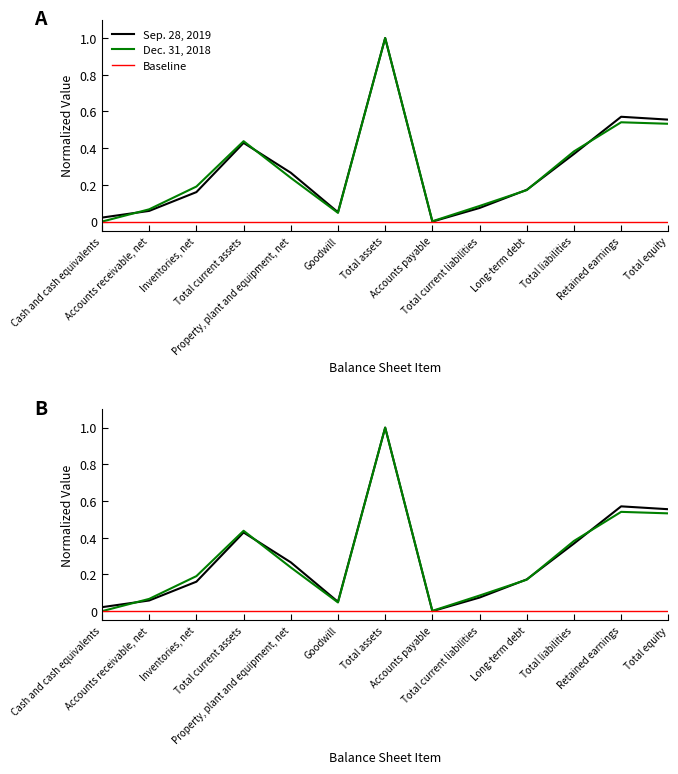

Between Inventories, net and Total liabilities, which is larger?

Total liabilities